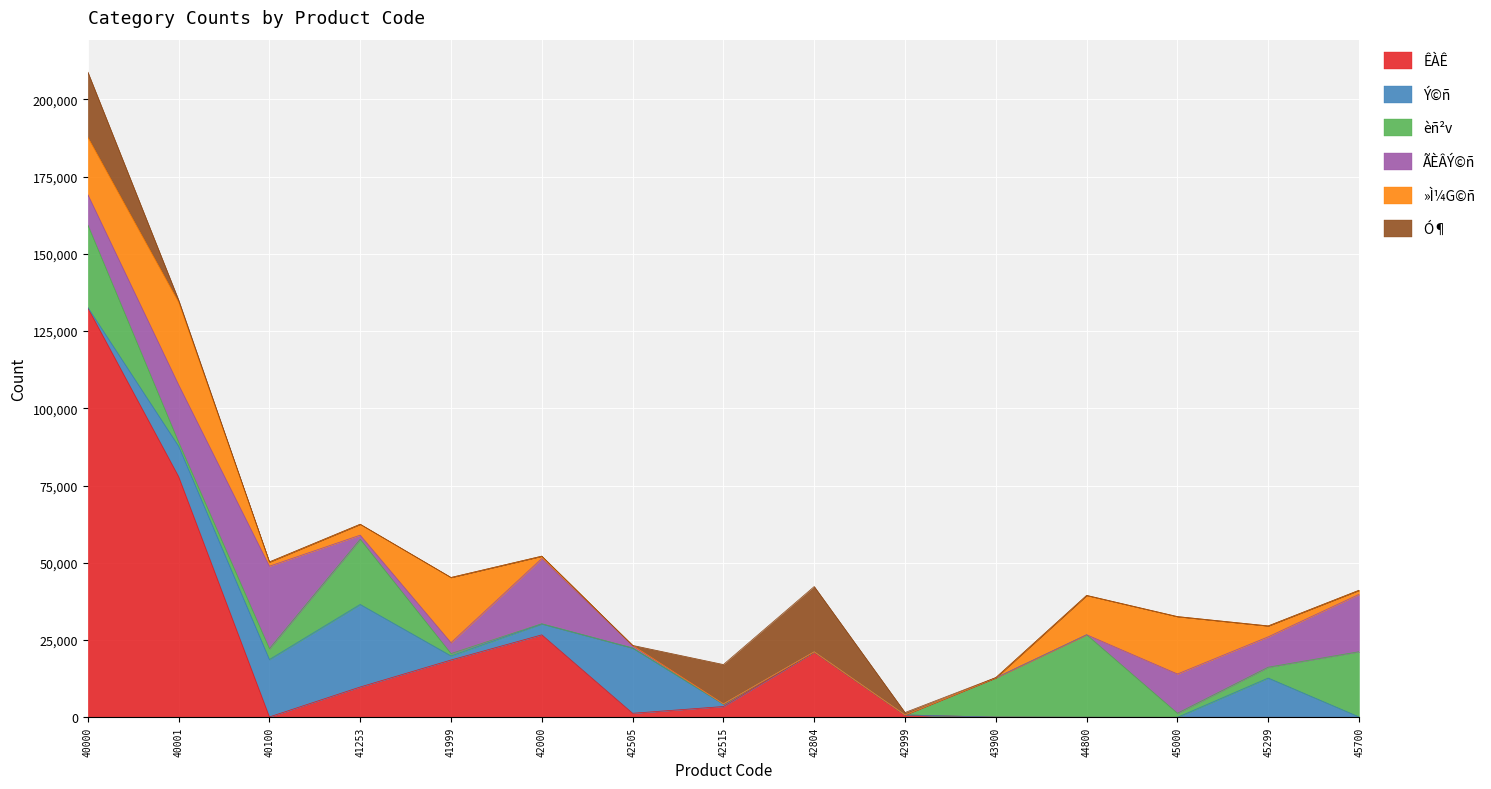

Does the chart display data point markers on the line(s)?

No